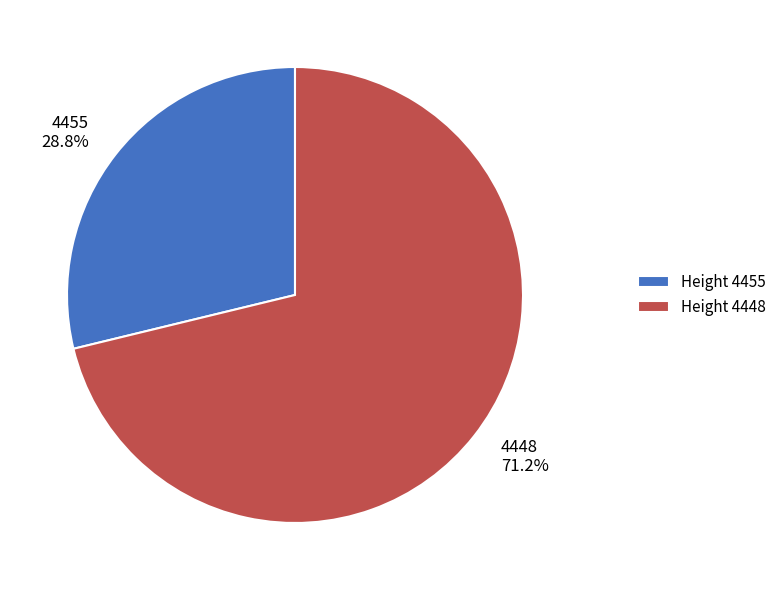

To the nearest percent, what is the average slice percentage?

50%